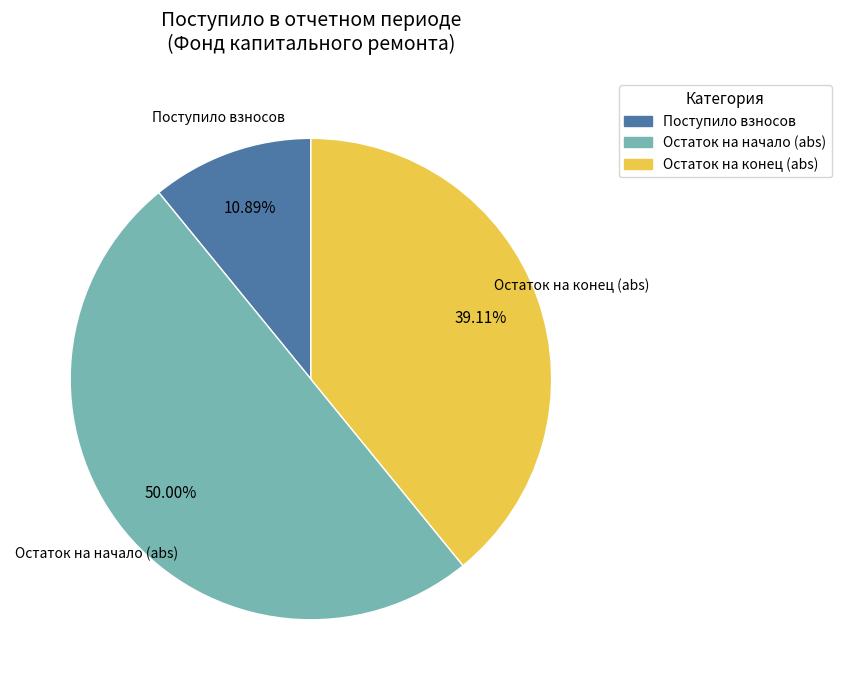

Which slice is the smallest?

Поступило взносов